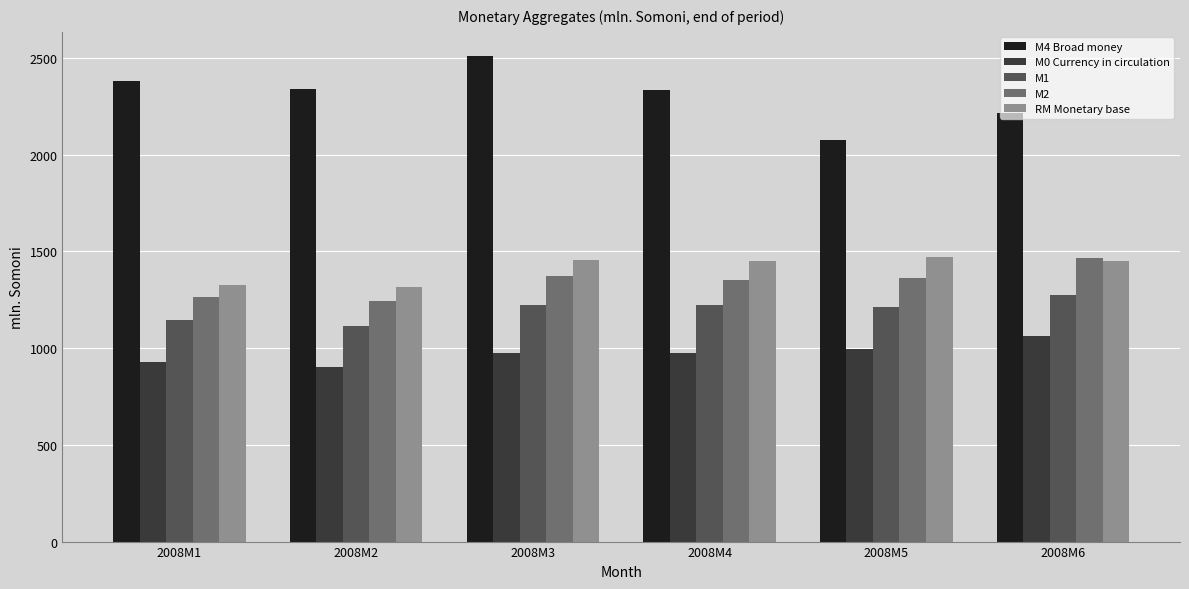

At which label does M1 reach its peak?

2008M6